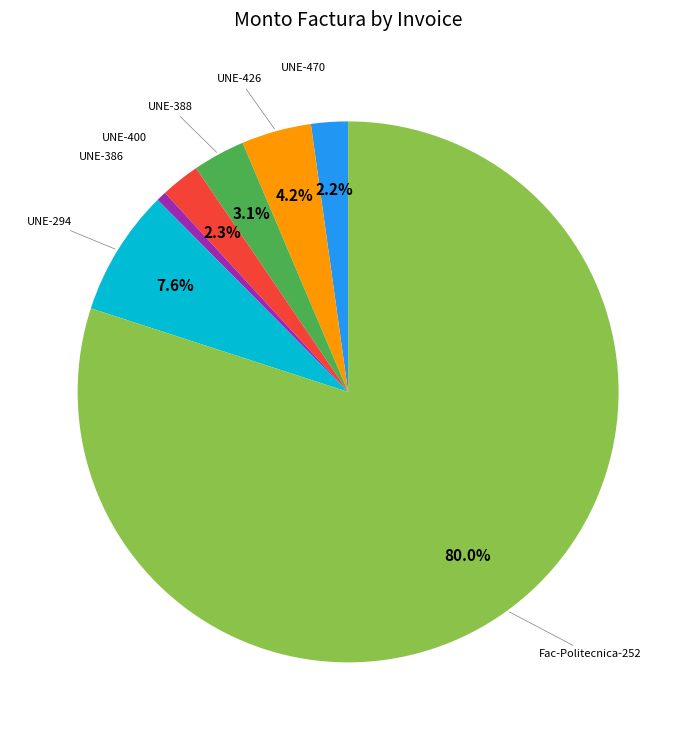

Is there any slice that represents more than half of the pie?

Yes